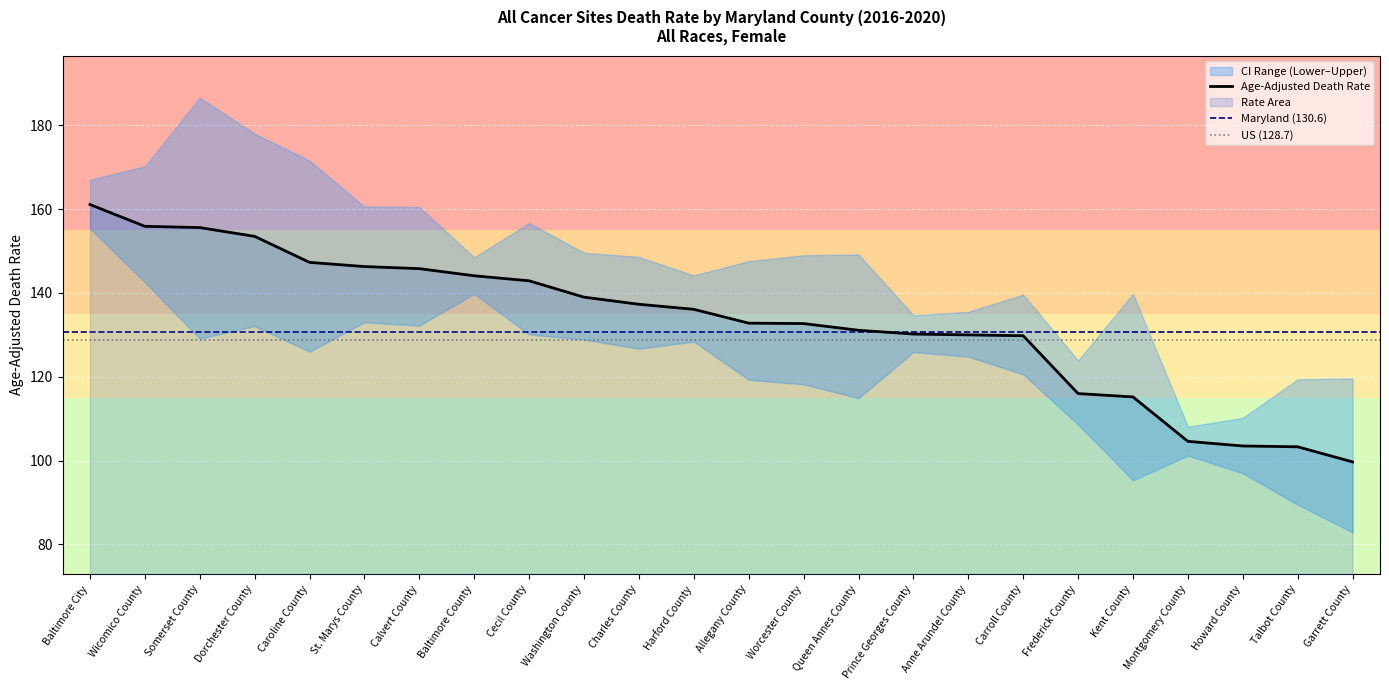

True or false: Age-Adjusted Death Rate has more than 1 interior local peaks.

False